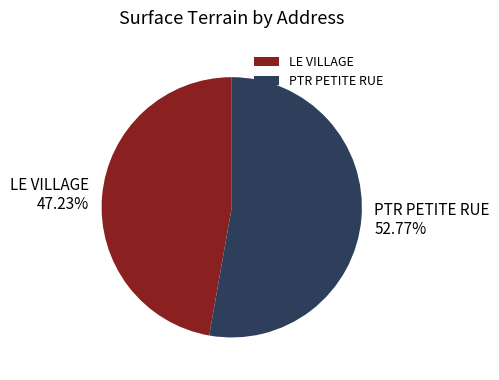

Which category has the biggest portion of the pie?

PTR PETITE RUE